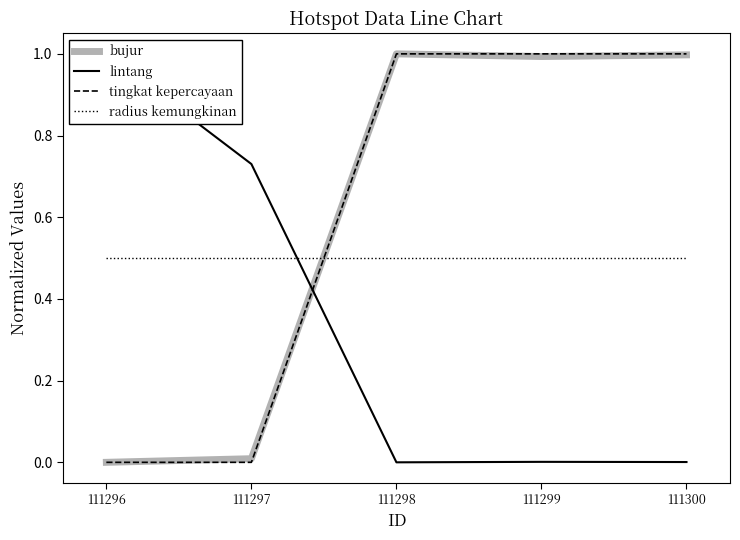

Rank the categories by lintang value from lowest to highest.

111298, 111300, 111299, 111297, 111296